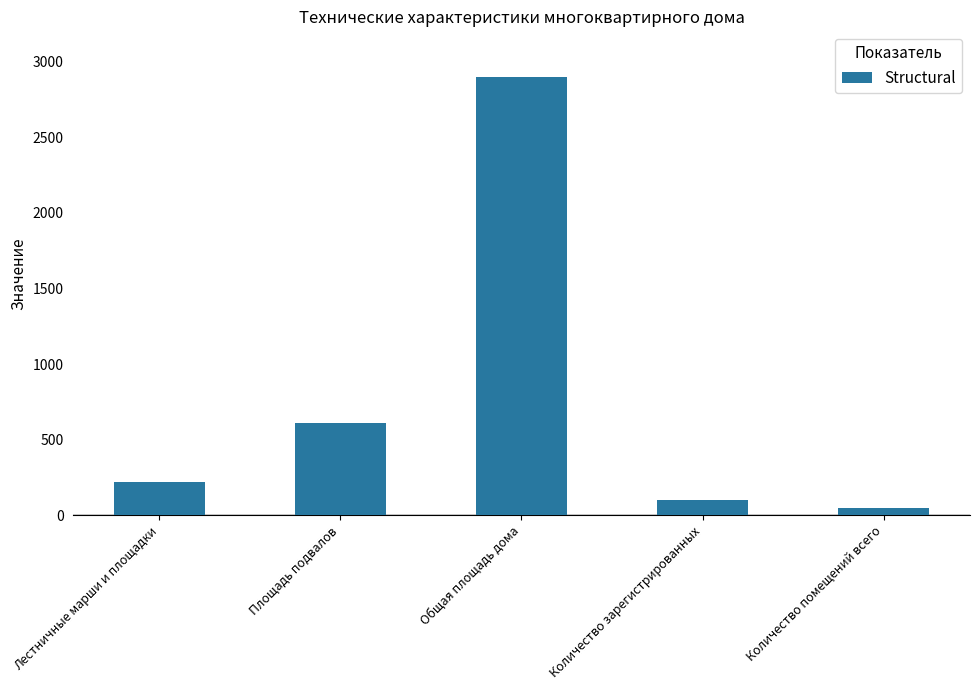

At which label is the value closest to 1472?

Площадь подвалов